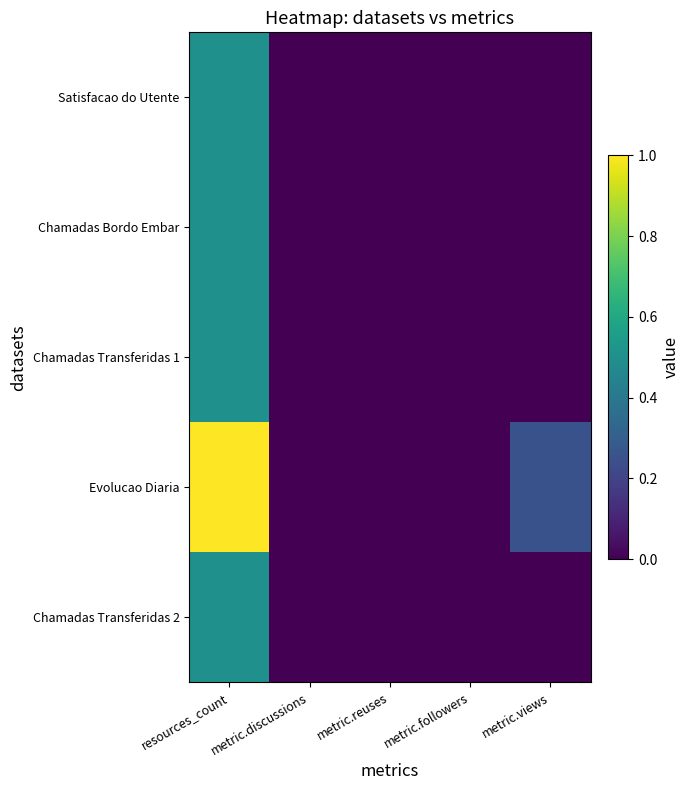

Reading right to left, list all the values displayed in this chart.

Satisfacao do Utente: metric.views=0.0	metric.followers=0.0	metric.reuses=0.0	metric.discussions=0.0	resources_count=0.5
Chamadas Bordo Embar: metric.views=0.0	metric.followers=0.0	metric.reuses=0.0	metric.discussions=0.0	resources_count=0.5
Chamadas Transferidas 1: metric.views=0.0	metric.followers=0.0	metric.reuses=0.0	metric.discussions=0.0	resources_count=0.5
Evolucao Diaria: metric.views=0.2	metric.followers=0.0	metric.reuses=0.0	metric.discussions=0.0	resources_count=1.0
Chamadas Transferidas 2: metric.views=0.0	metric.followers=0.0	metric.reuses=0.0	metric.discussions=0.0	resources_count=0.5